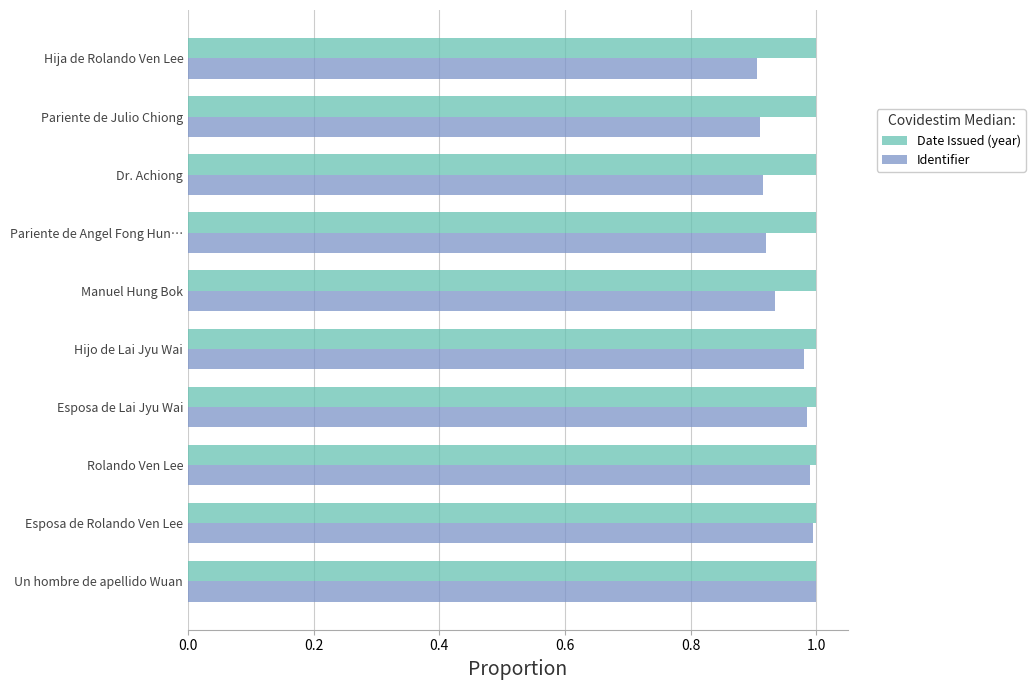

Rank the series by their average value, from lowest to highest.

Identifier, Date Issued (year)